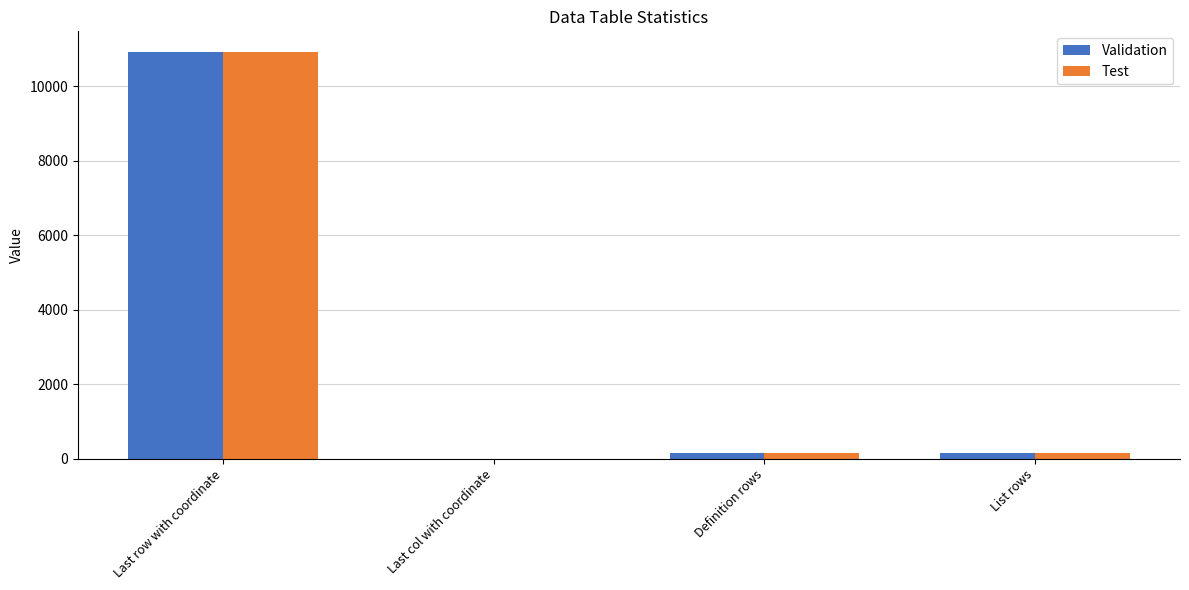

True or false: Test has a value of 1 at Last col with coordinate.

True